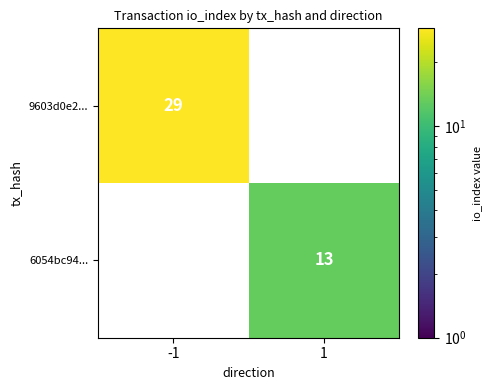

Count the number of categories in the chart.

2